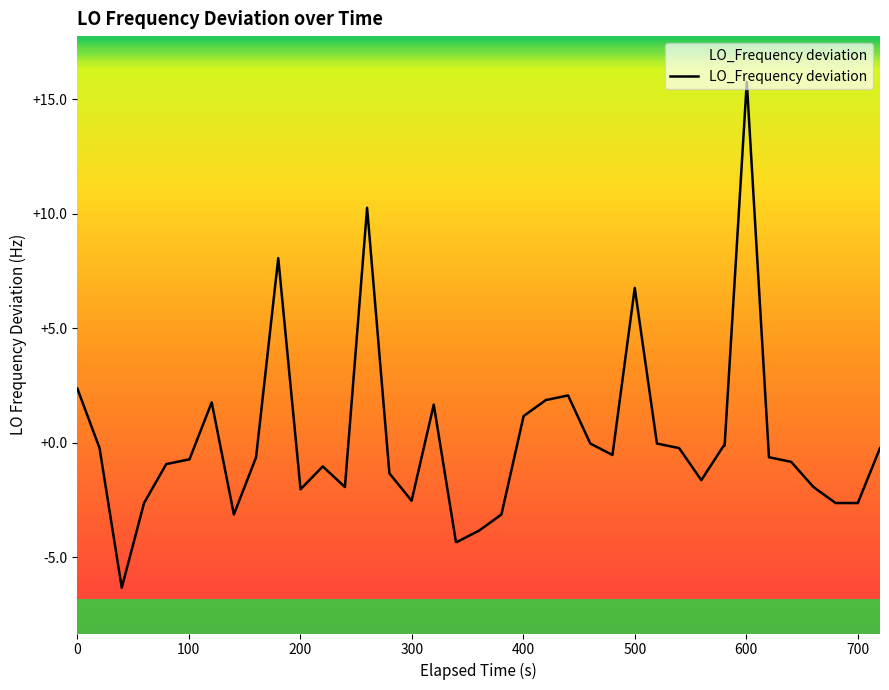

How many negative values are there?

30